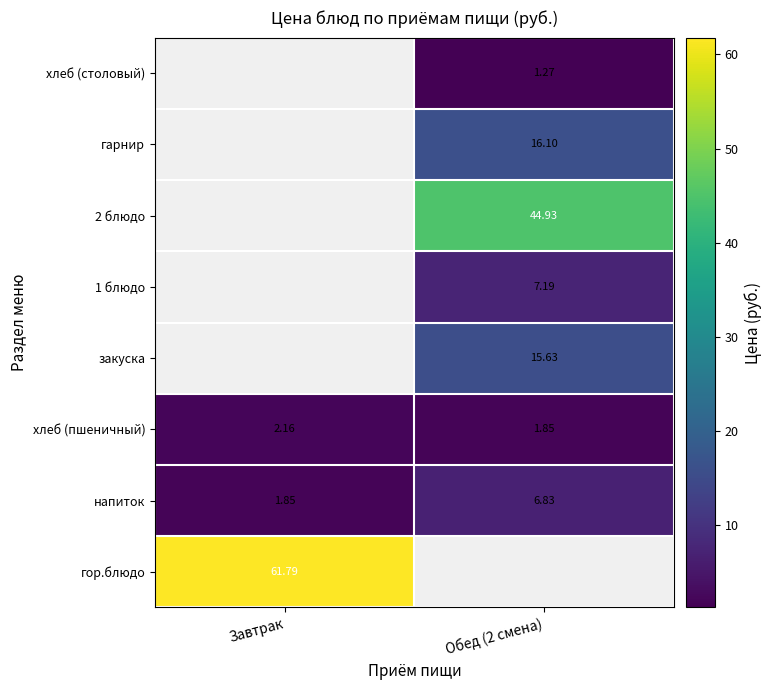

How many data points in хлеб (столовый) are above 1?

1